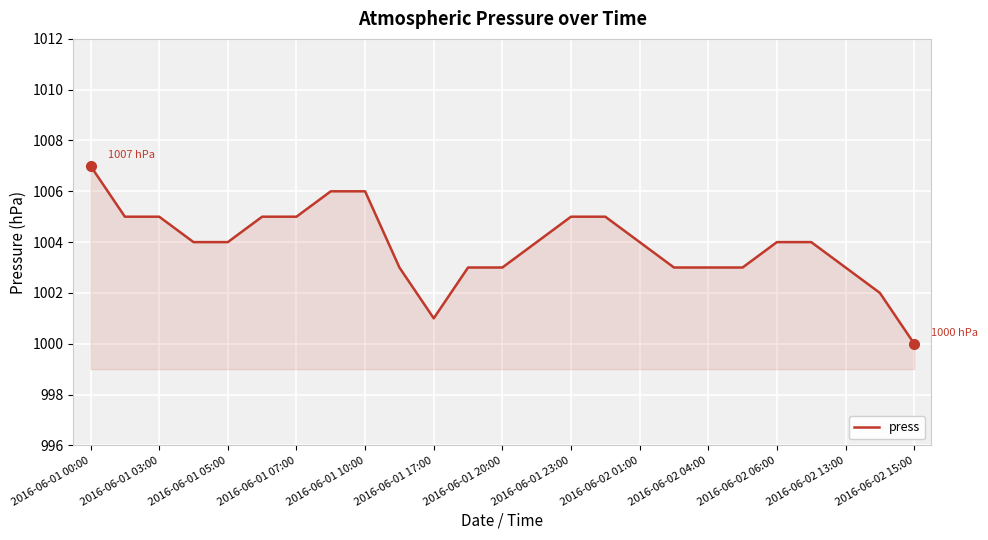

How many values are between 1003 and 1005?

19